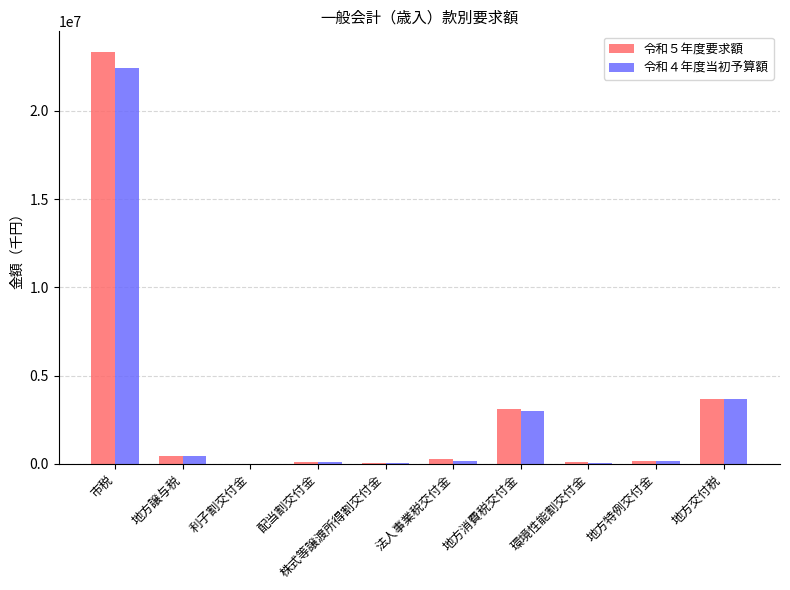

What are all the series names shown in the legend?

令和５年度要求額, 令和４年度当初予算額